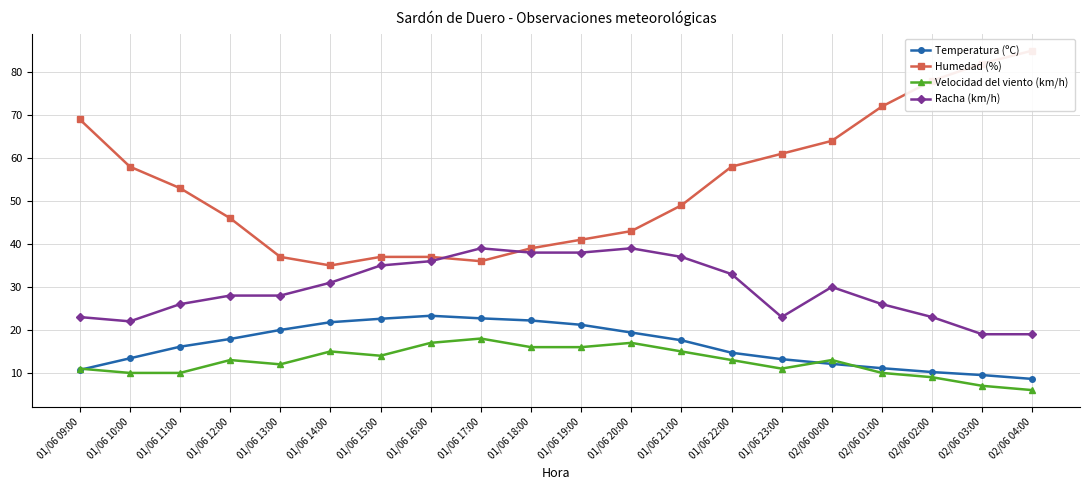

What position from the left is 01/06 10:00?

2